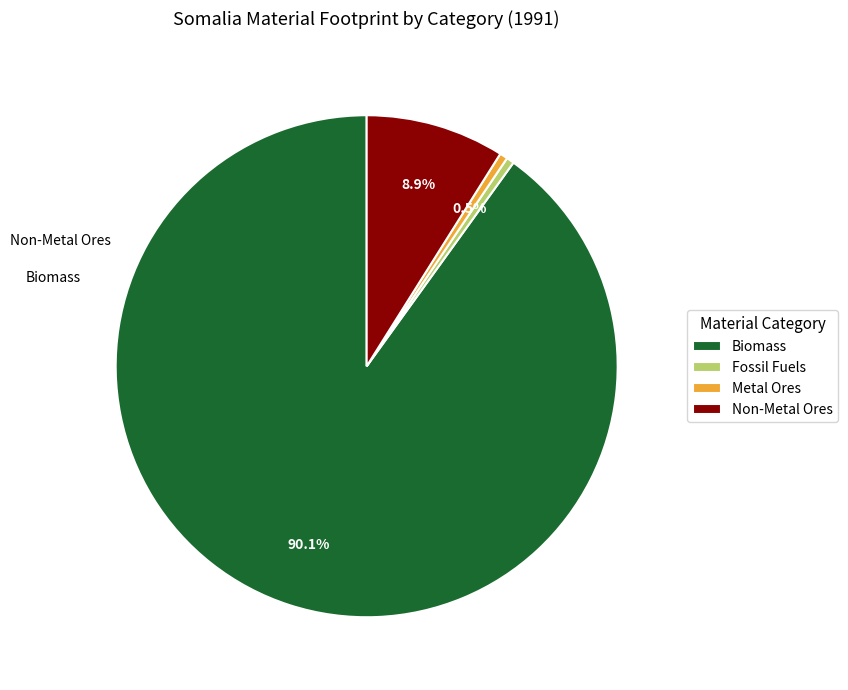

Do Metal Ores and Fossil Fuels together represent more than half of the pie?

No